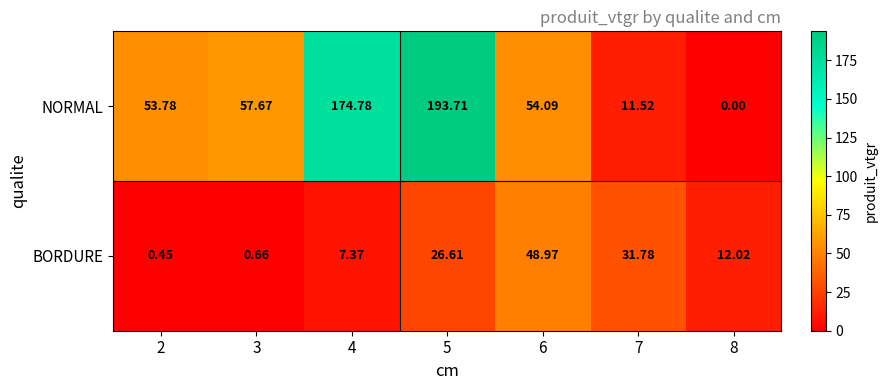

Rank the series by their maximum value, from lowest to highest.

BORDURE, NORMAL